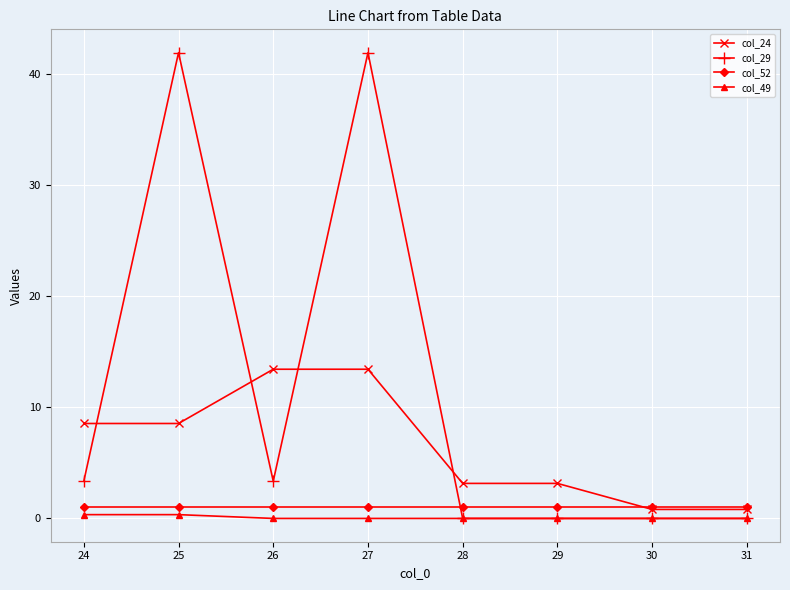

Which series has the largest range (max minus min)?

col_29